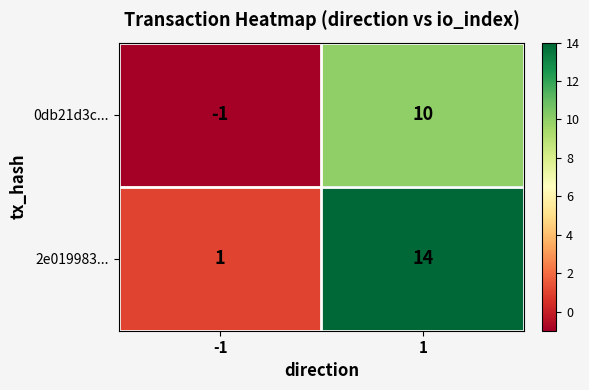

List the series in order of their overall mean, highest first.

2e019983..., 0db21d3c...